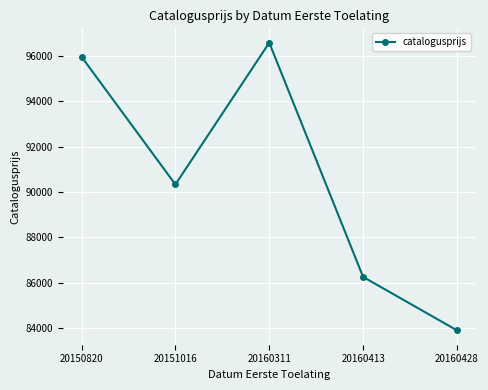

Is it true that the value at 20160428 is 114261?

False